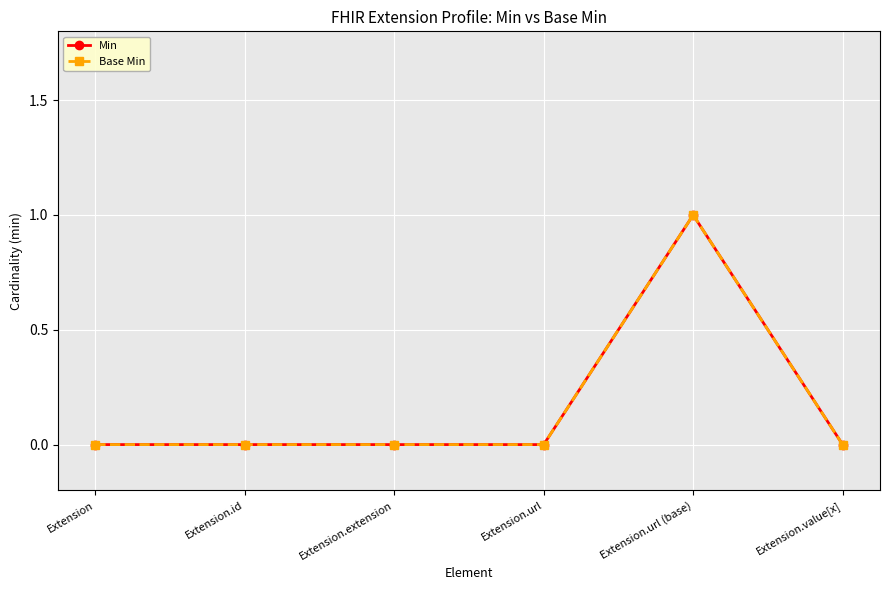

Does the chart have visible grid lines?

Yes